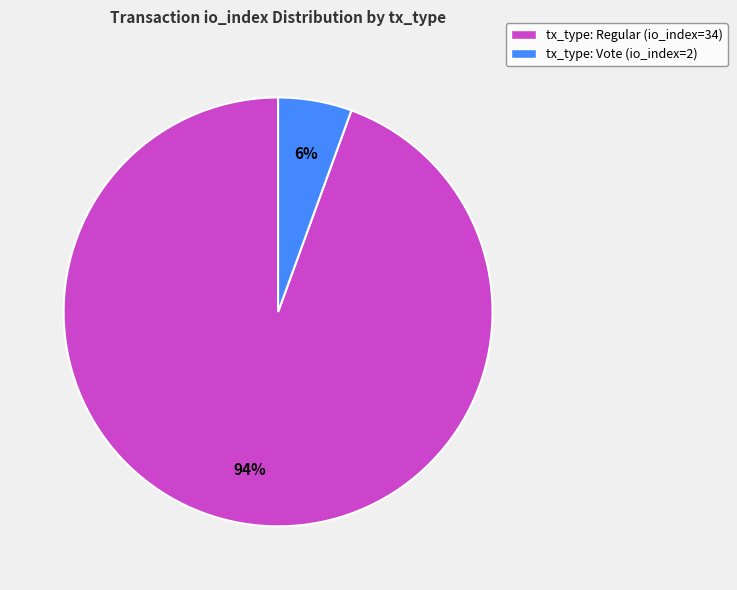

How many slices are in this pie chart?

2